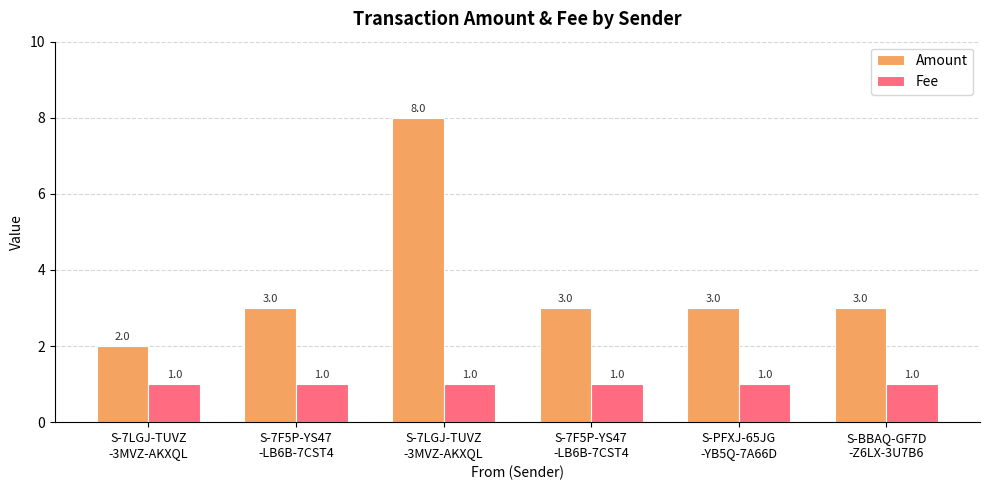

What is the total value across all series at S-BBAQ-GF7D
-Z6LX-3U7B6?

4